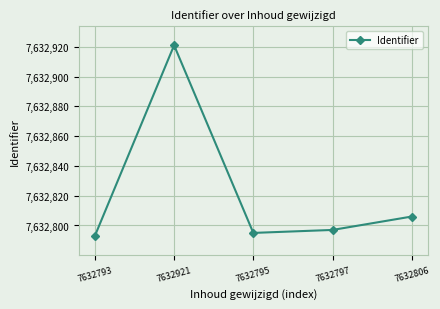

True or false: the data has more than 2 interior local peaks.

False